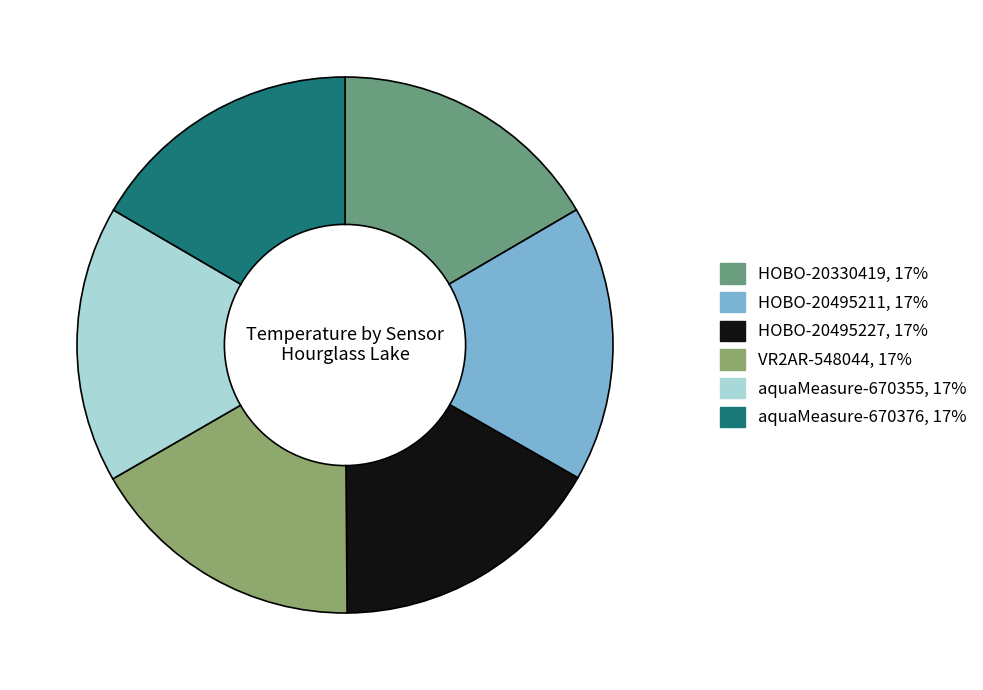

Approximately how many times larger is the value at HOBO-20330419 compared to aquaMeasure-670376?

1.0